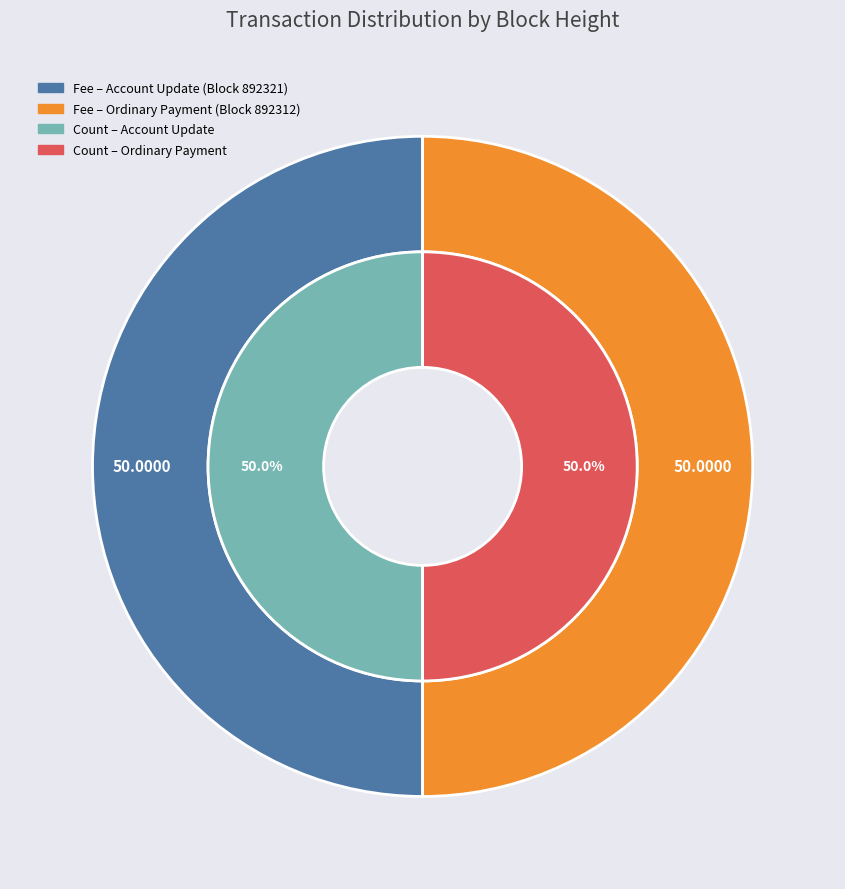

Is it true that 892321 is 9% of the pie?

False